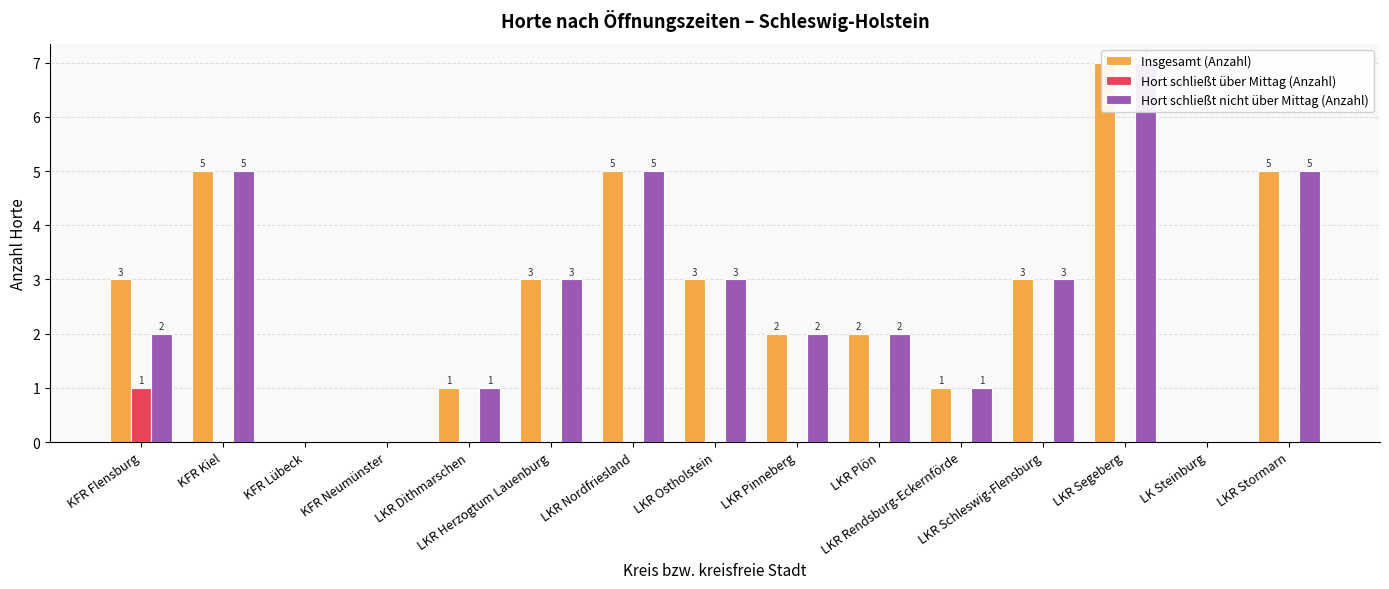

List the labels in order of Hort schließt nicht über Mittag (Anzahl) value, smallest first.

KFR Lübeck, KFR Neumünster, LK Steinburg, LKR Dithmarschen, LKR Rendsburg-Eckernförde, KFR Flensburg, LKR Pinneberg, LKR Plön, LKR Herzogtum Lauenburg, LKR Ostholstein, LKR Schleswig-Flensburg, KFR Kiel, LKR Nordfriesland, LKR Stormarn, LKR Segeberg